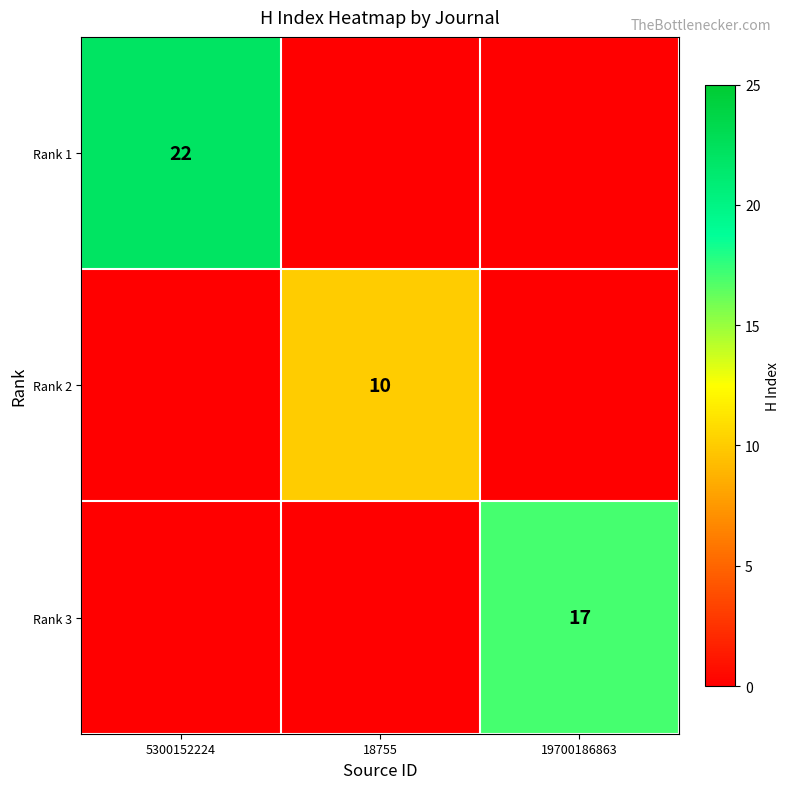

The value of Rank 3 at 19700186863 is 17. True or false?

True